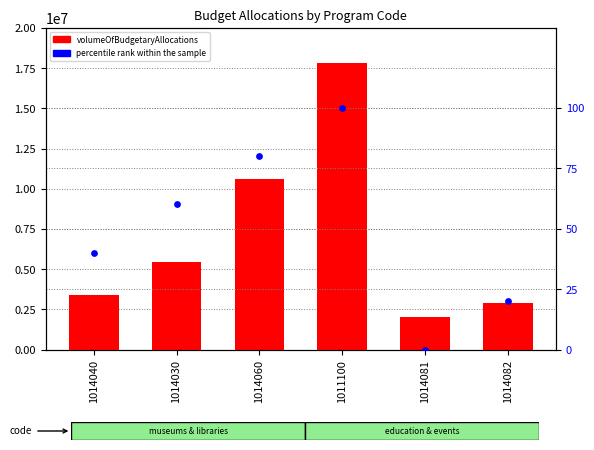

Which series contains the lowest Y value?

percentile rank within the sample